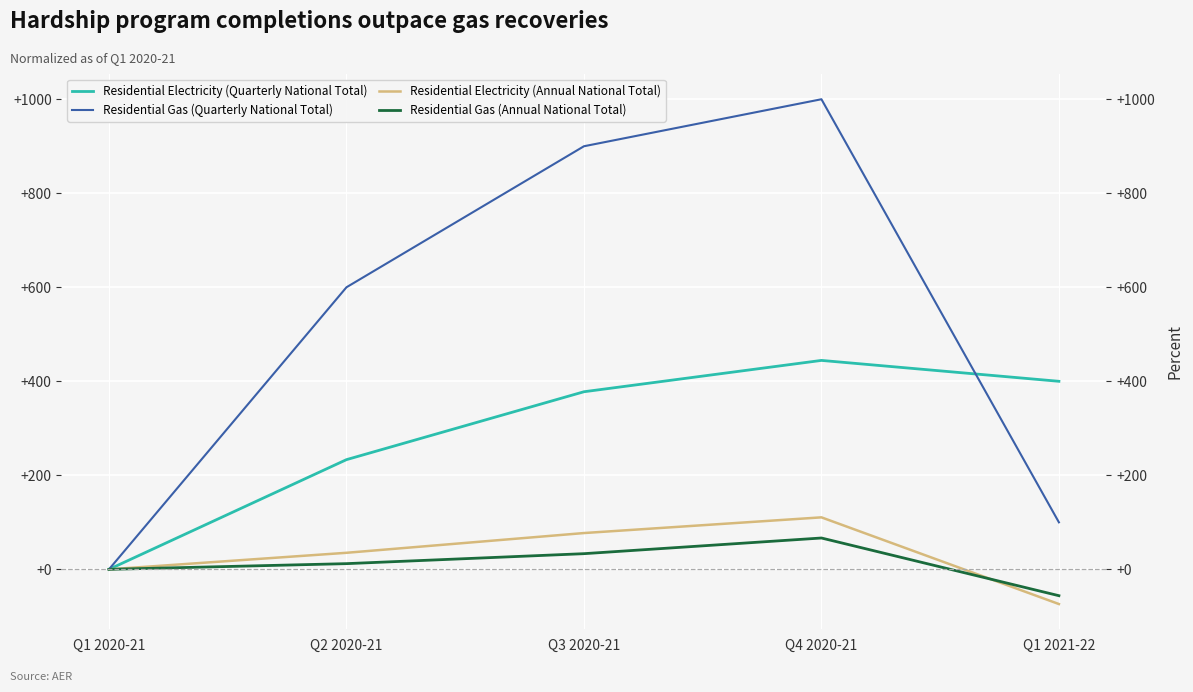

What is the difference between the second highest and minimum values in the Residential Gas (Quarterly National Total) series?

900.0